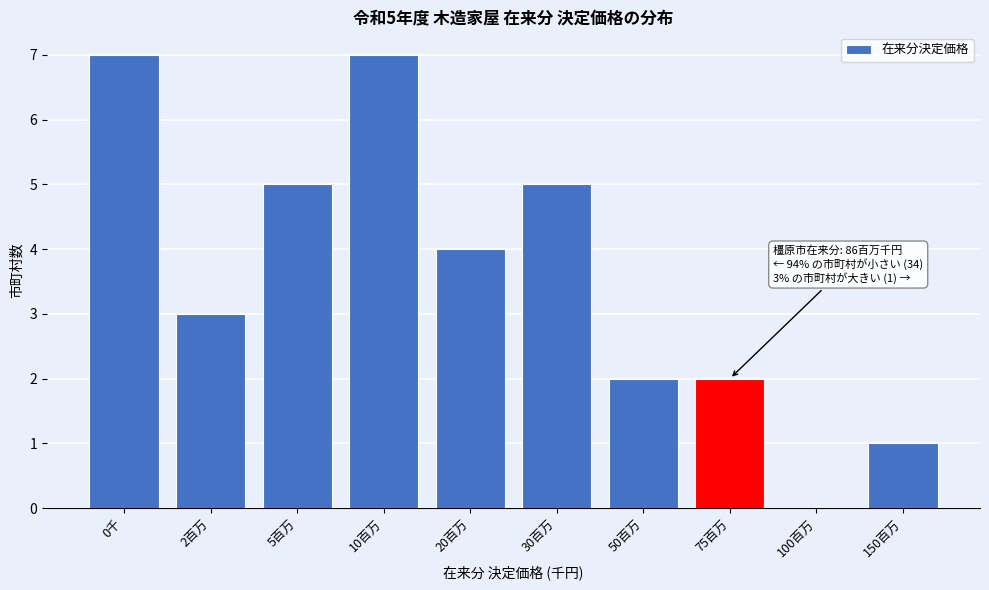

Reading left to right, what are all the values shown in this chart?

0千=7	2百万=3	5百万=5	10百万=7	20百万=4	30百万=5	50百万=2	75百万=2	100百万=0	150百万=1